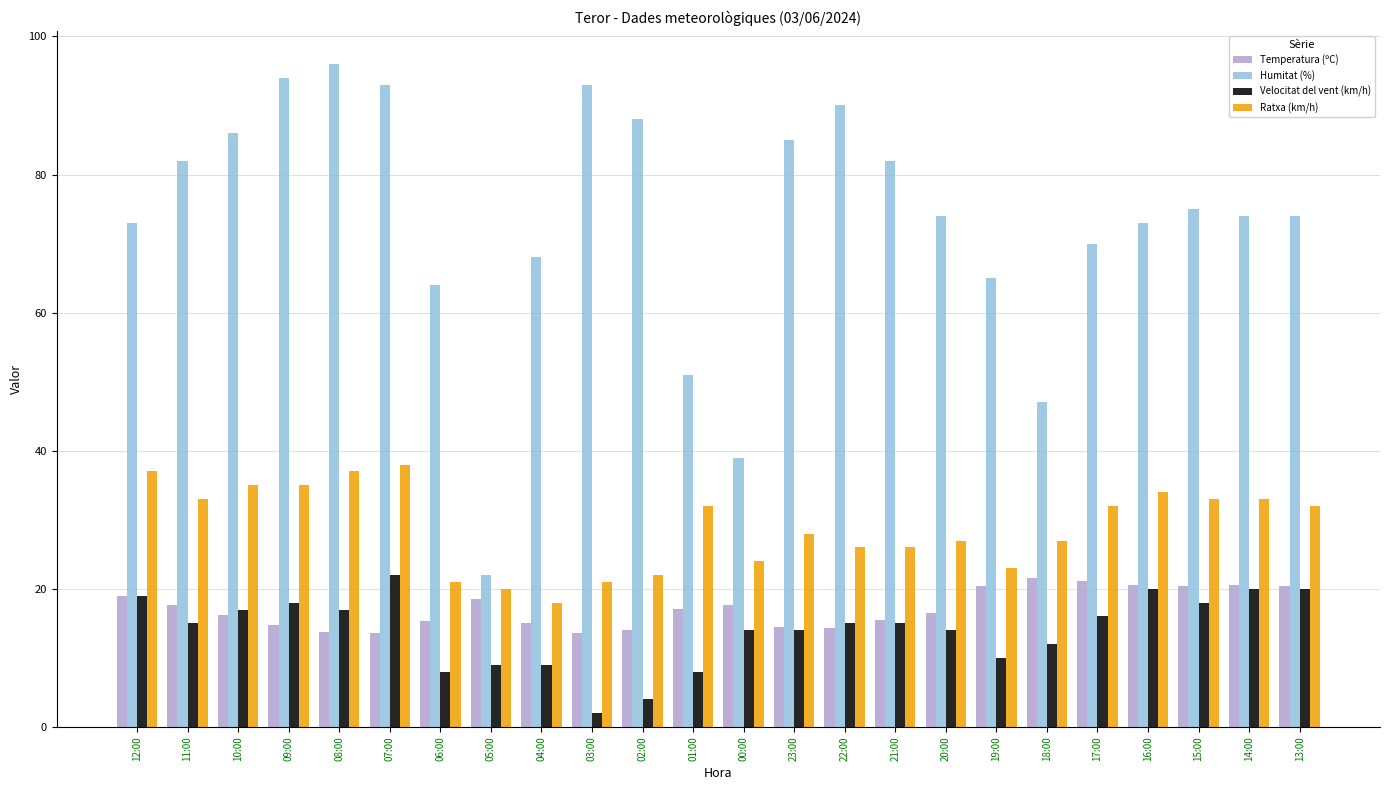

At 04:00, list the series in order from largest to smallest.

Humitat (%), Ratxa (km/h), Temperatura (ºC), Velocitat del vent (km/h)